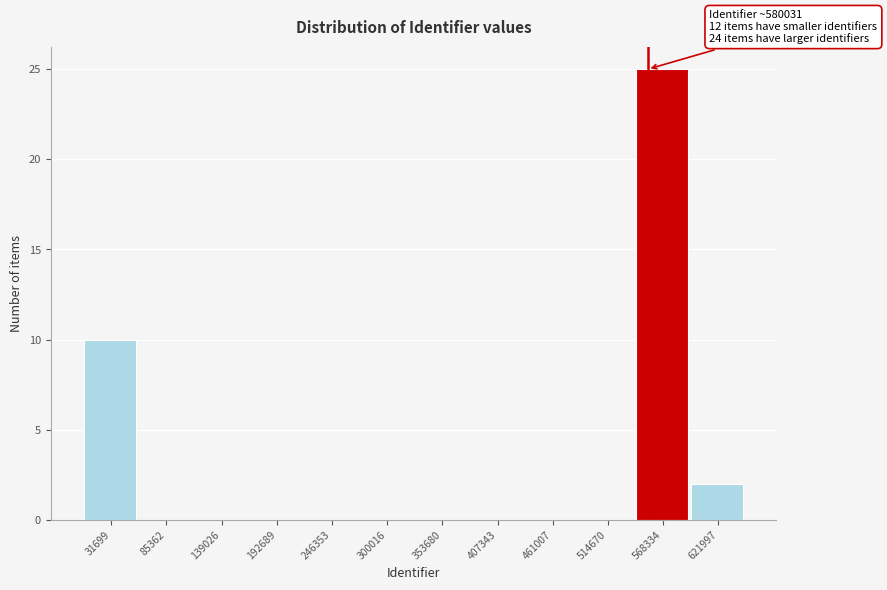

Reading left to right, extract all data points from this chart.

31699=10	85362=0	139026=0	192689=0	246353=0	300016=0	353680=0	407343=0	461007=0	514670=0	568334=25	621997=2